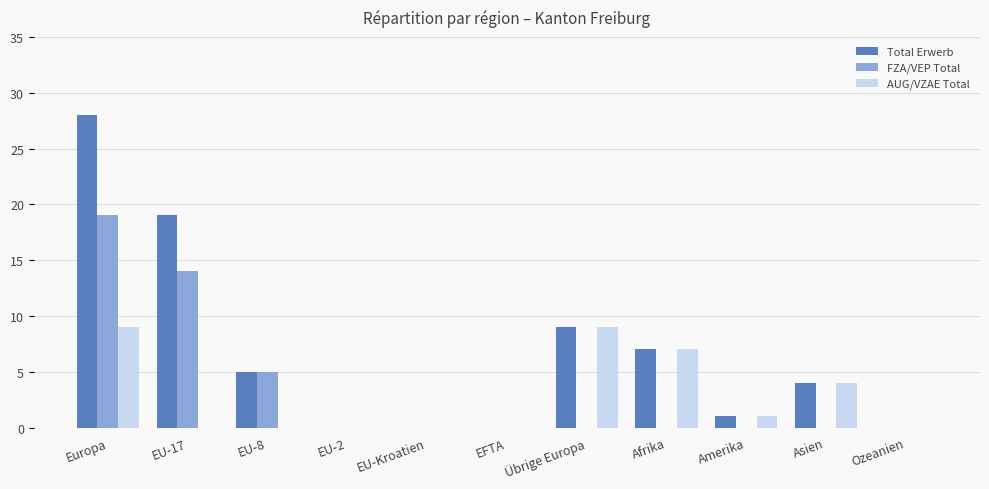

What is the greatest value displayed?

28